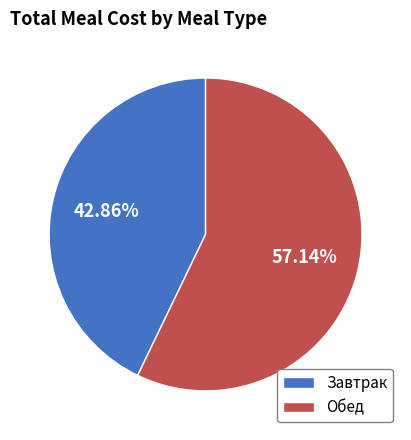

How many segments does this pie chart have?

2